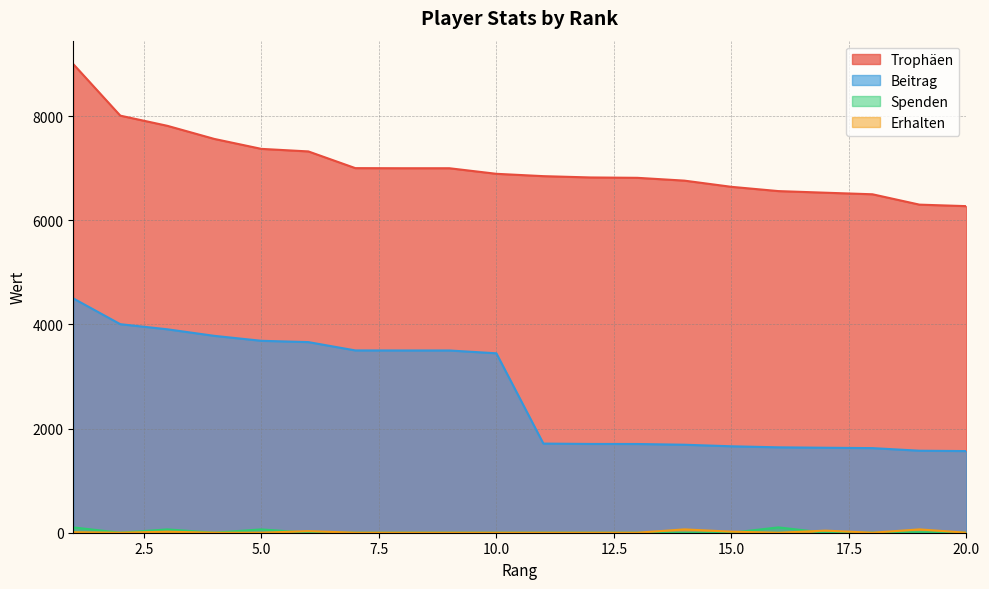

What is the value of the Trophäen point at the 10th from the left?

6893